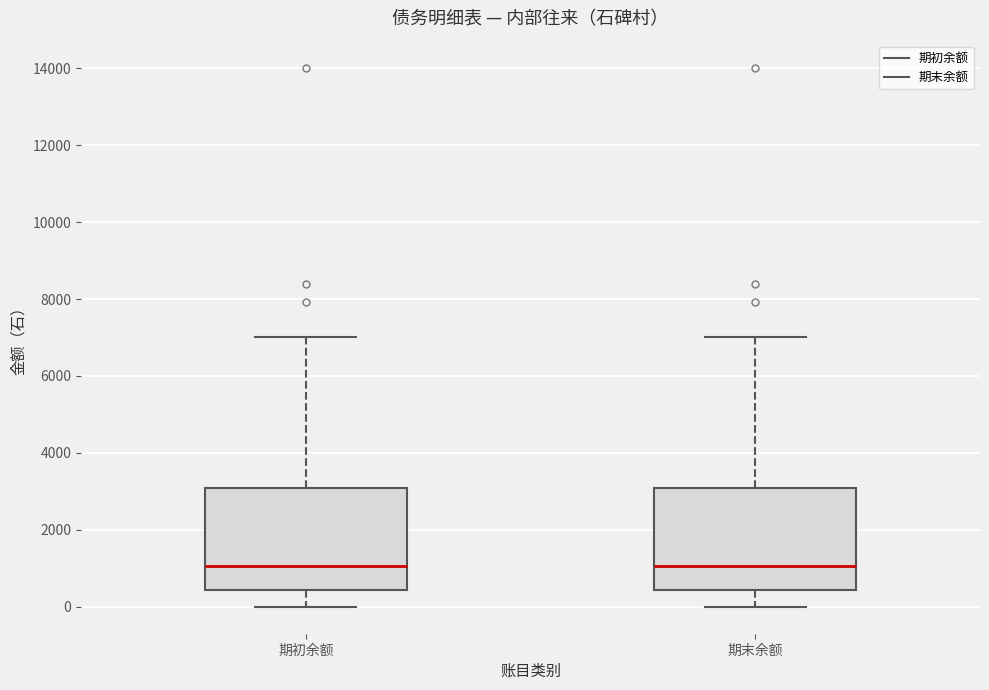

Reading left to right, transcribe this box plot: for each box, give where its median line is, the range the box spans, and where its two whiskers end, as read against the y-axis. The values are not printed on the chart, so give them approximately, as read against the axis.

期初余额: median 1000, box 400 to 3000, whiskers 0 to 7000
期末余额: median 1000, box 400 to 3000, whiskers 0 to 7000